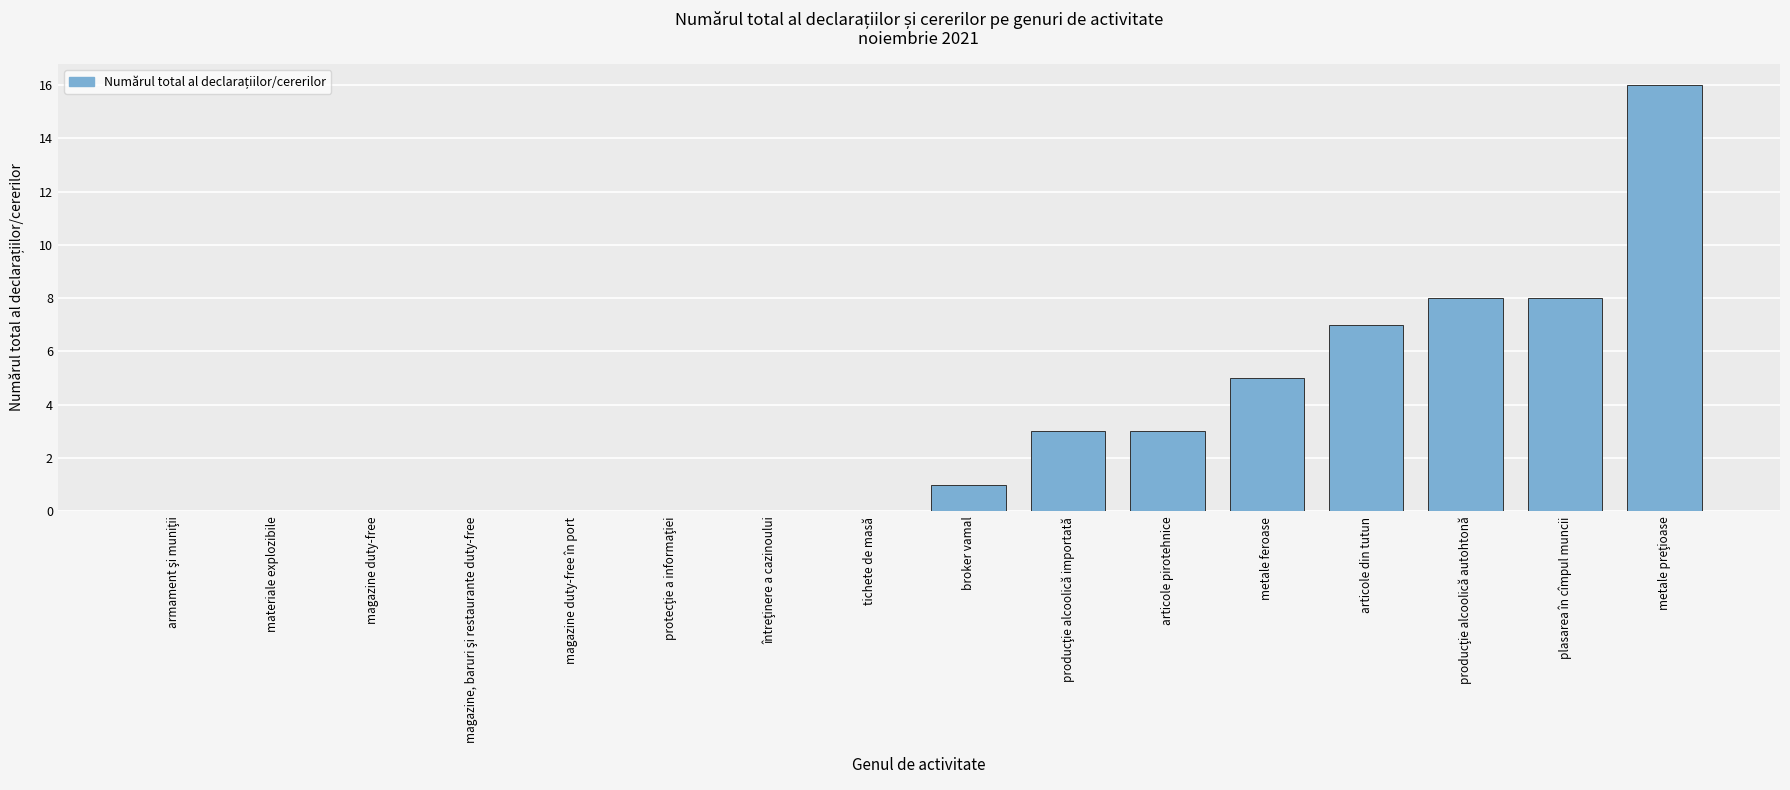

True or false: the data shows 8 at metale feroase.

False